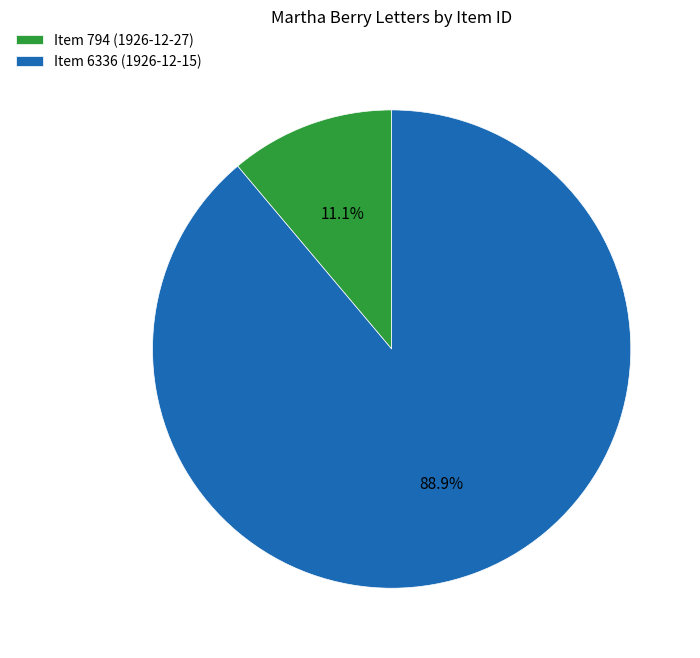

The Item 6336 (1926-12-15) slice represents 89% of the pie. True or false?

True